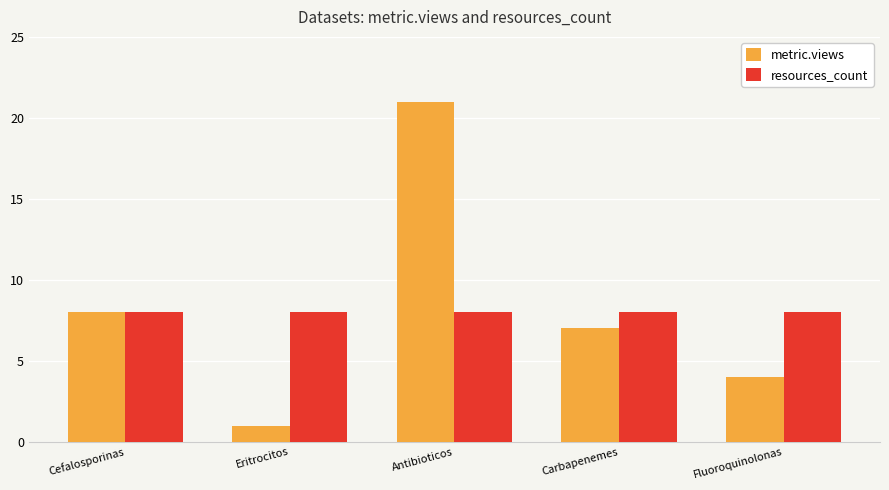

Between Eritrocitos and Carbapenemes, which series saw the biggest shift?

metric.views